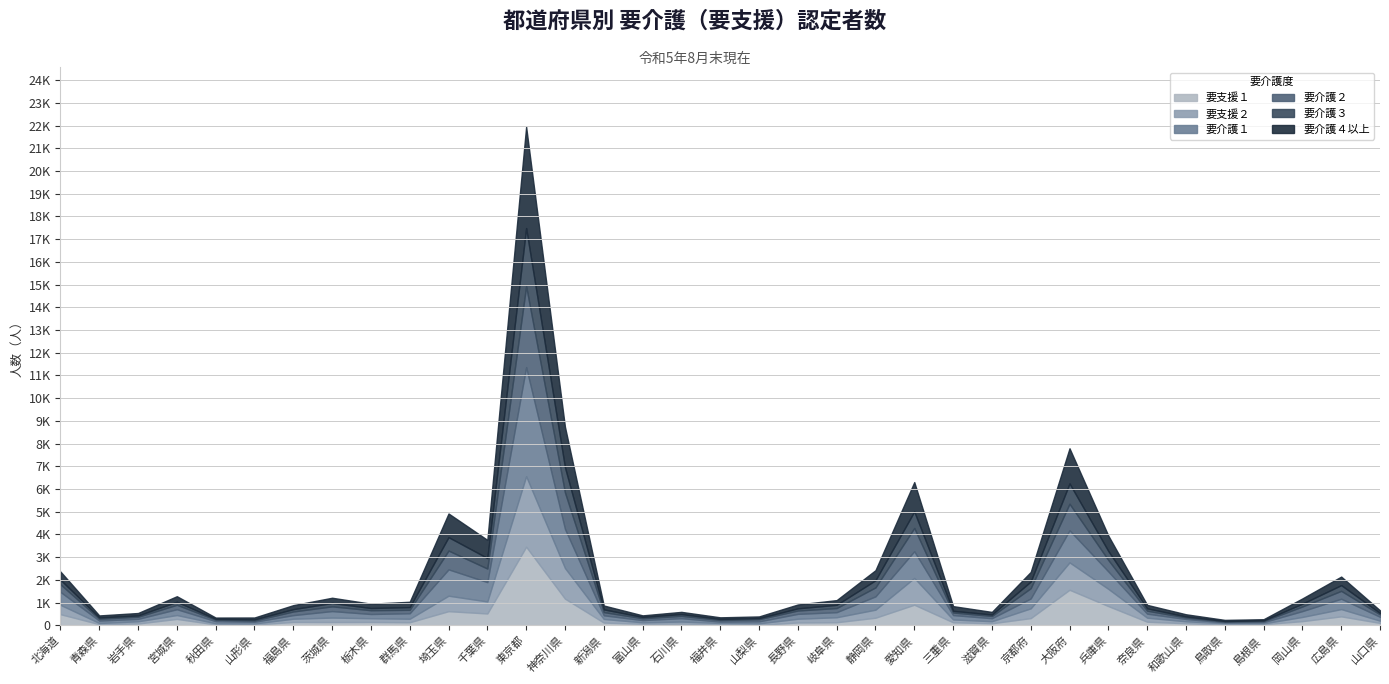

Where is 要支援２ nearest to the value 1572?

神奈川県